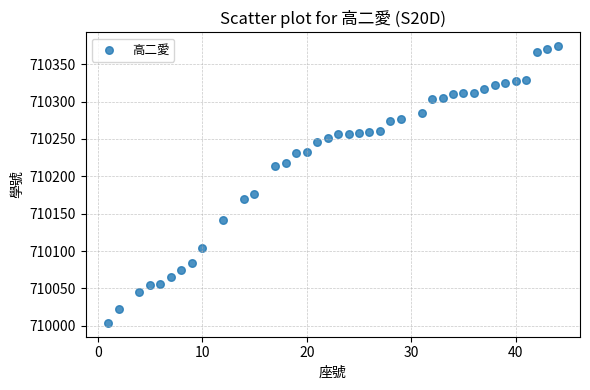

What Y value in the scatter plot is closest to 710189?

710176